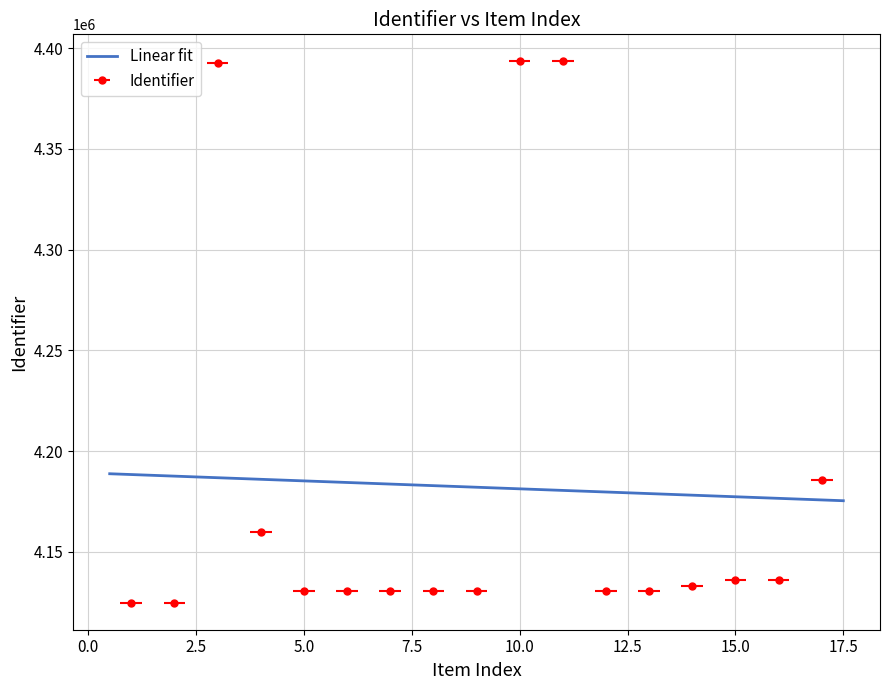

Reading left to right, extract all data points from this chart.

4124714	4124716	4392760	4159830	4130697	4130698	4130699	4130720	4130700	4393394	4393410	4130701	4130702	4132919	4135978	4136079	4185481